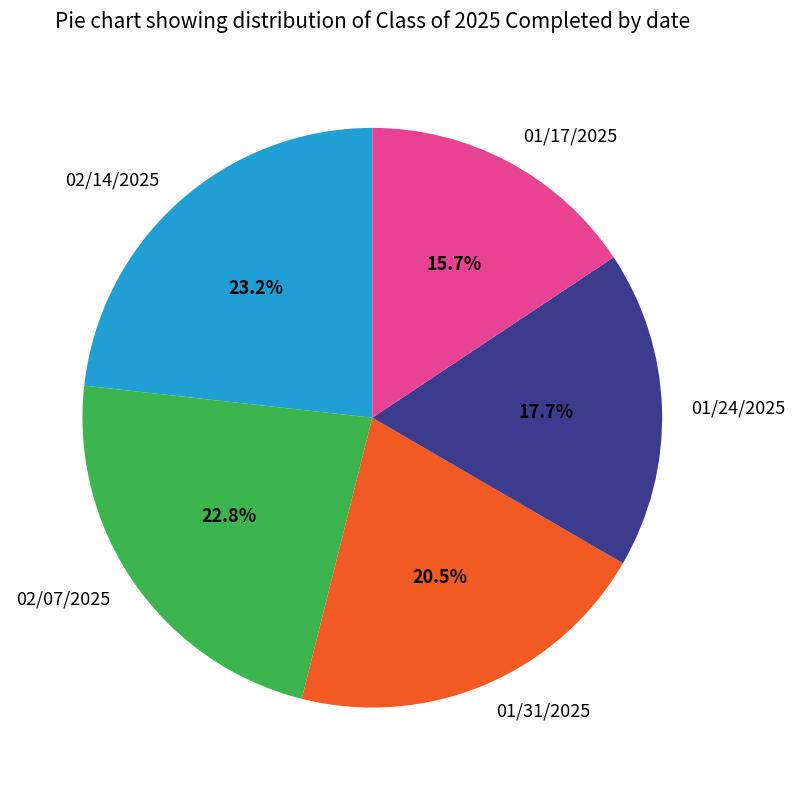

To the nearest percent, what is the average slice percentage?

20%